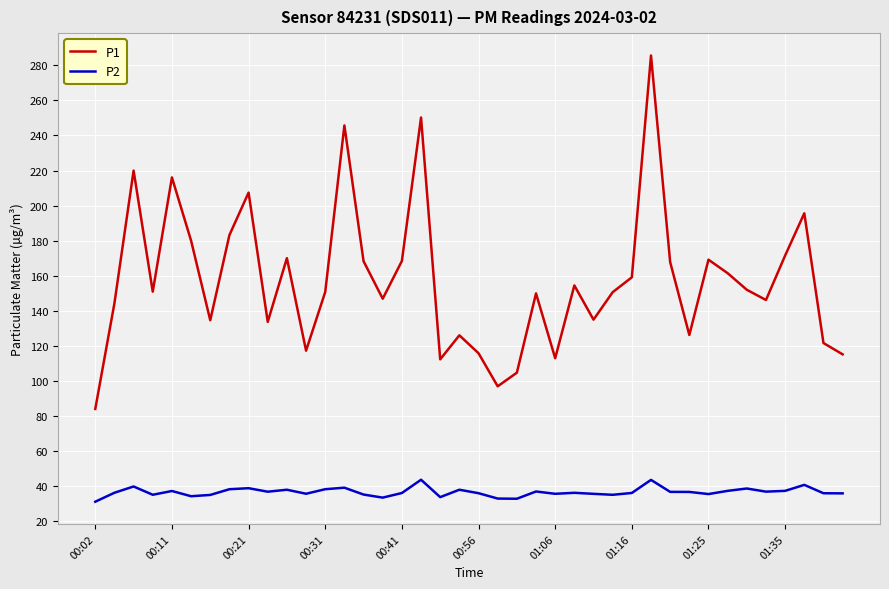

Which series has the largest total across all categories?

P1